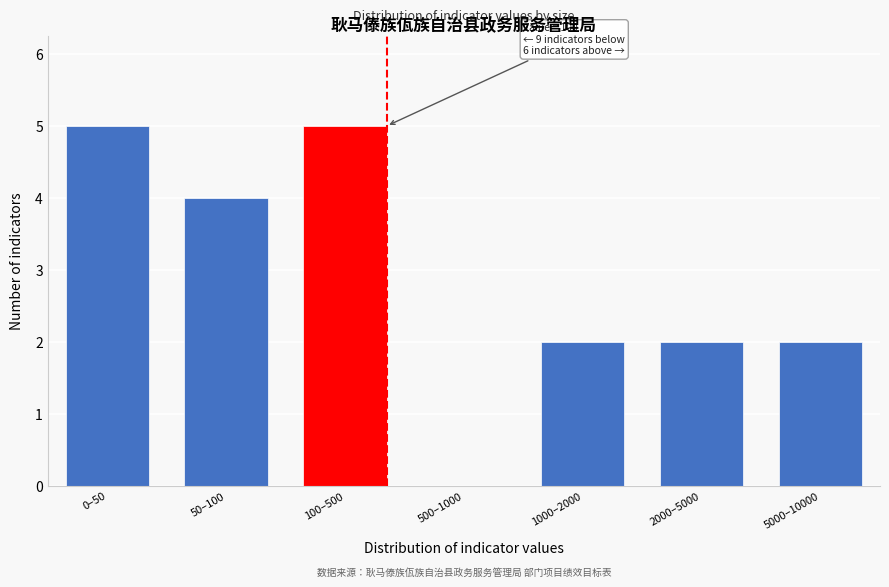

Reading left to right, what are all the values shown in this chart?

0–50=5	50–100=4	100–500=5	500–1000=0	1000–2000=2	2000–5000=2	5000–10000=2